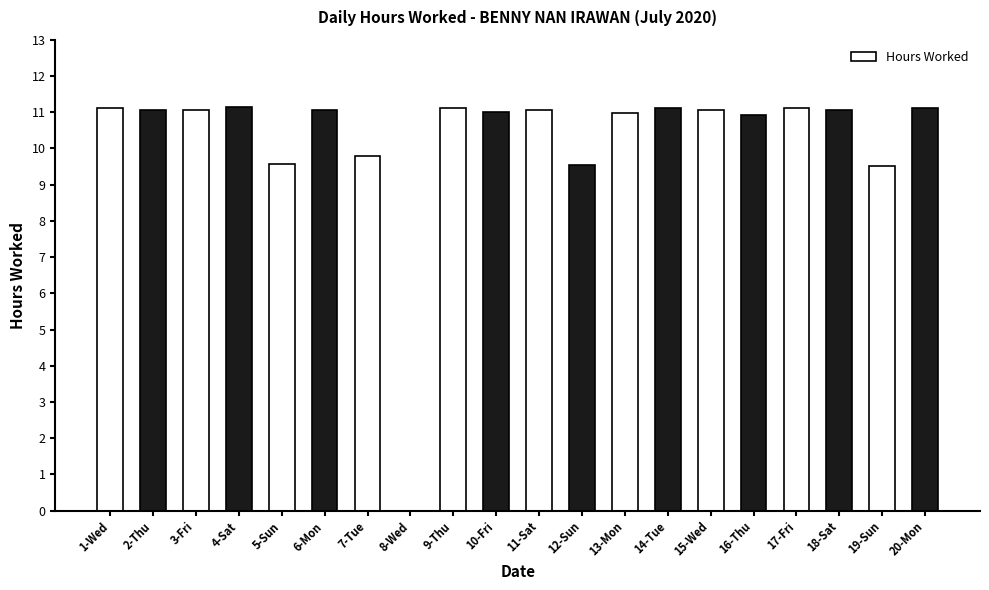

What is the greatest value displayed?

11.1